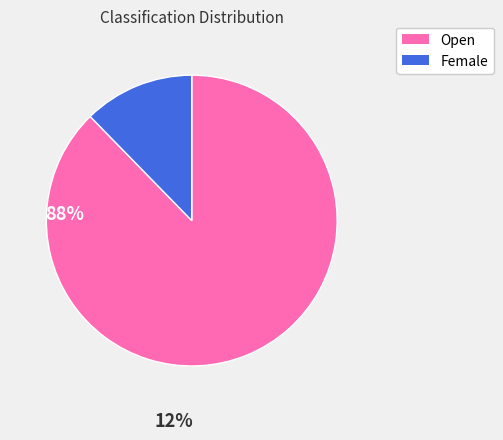

Which slice is the largest?

Open